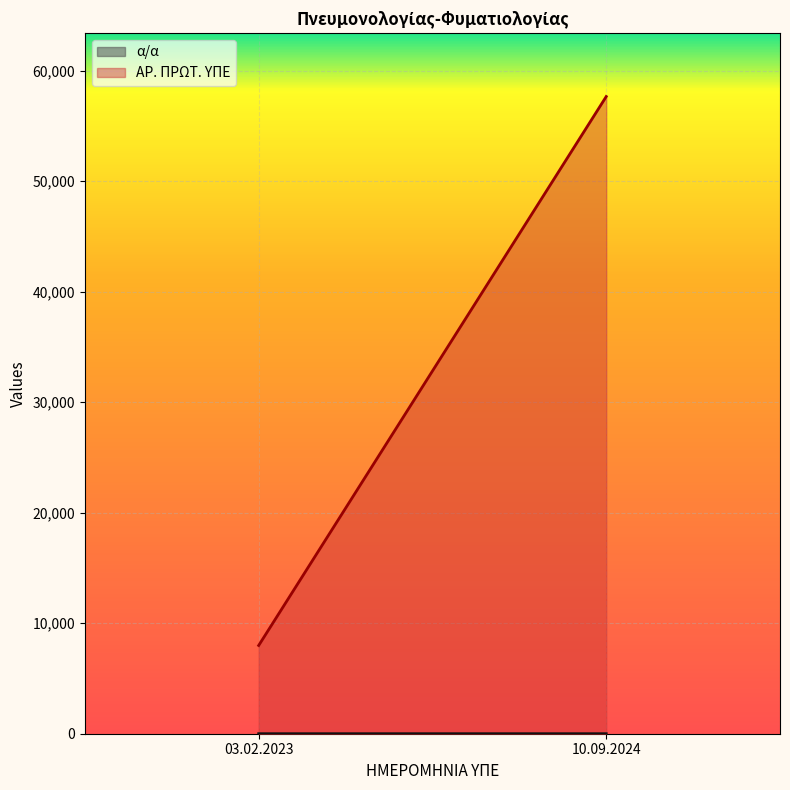

Is the value of ΑΡ. ΠΡΩΤ. ΥΠΕ at 10.09.2024 greater than the value of α/α at 03.02.2023?

Yes